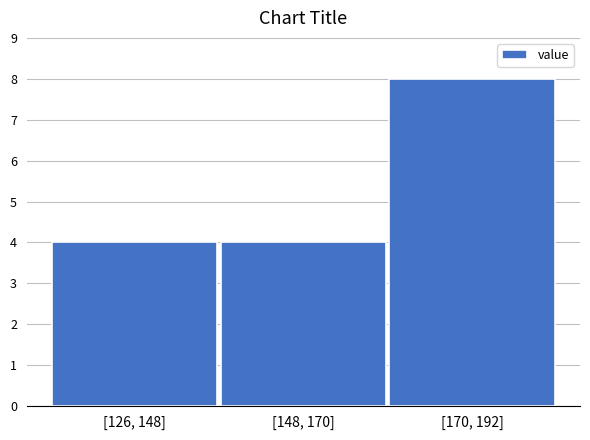

Reading left to right, extract all data points from this chart.

4	4	8